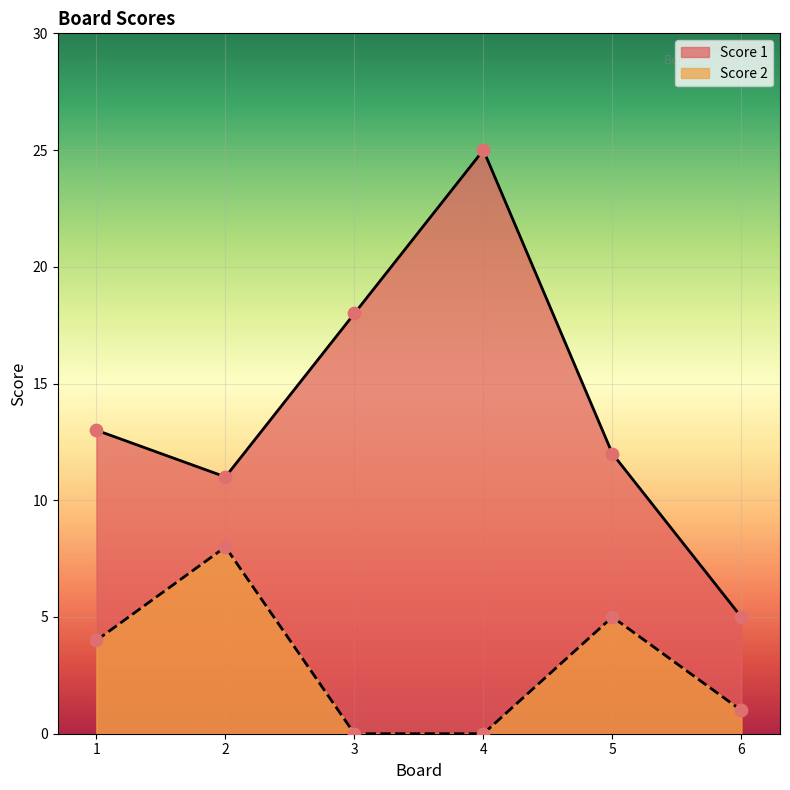

At how many categories does at least one series exceed 22?

1